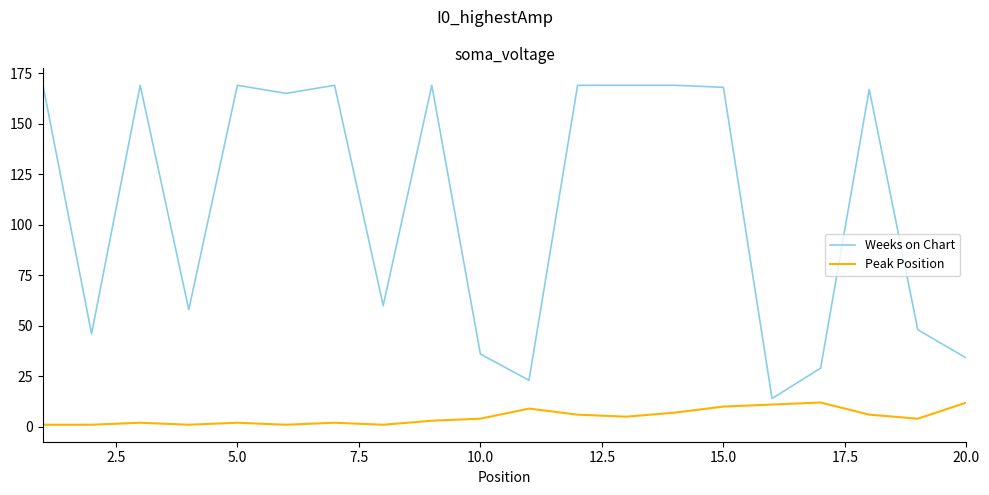

List the series in order of their peak value, highest first.

Weeks on Chart, Peak Position